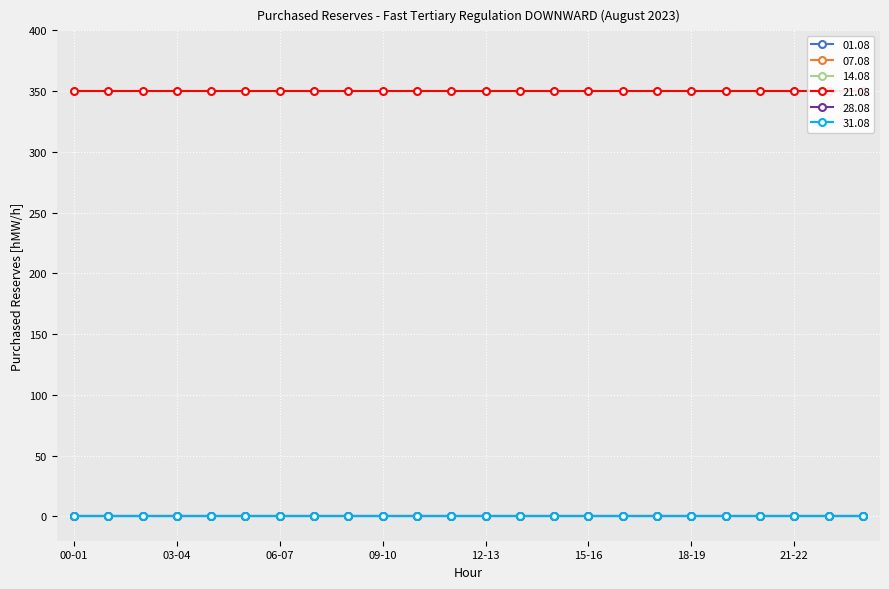

At how many categories does at least one series exceed 23?

24